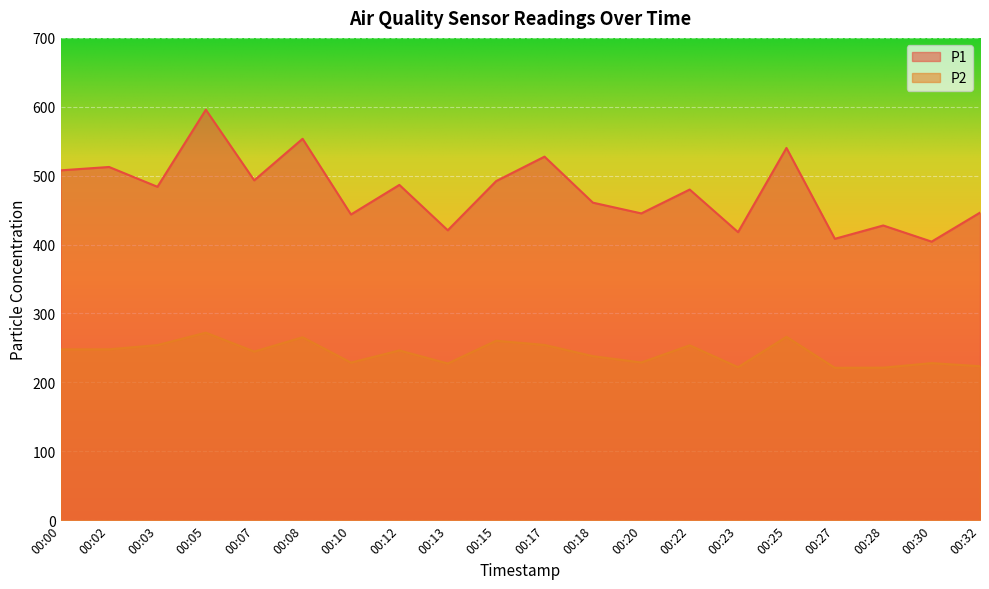

How many interior local peaks does the P1 series have?

8